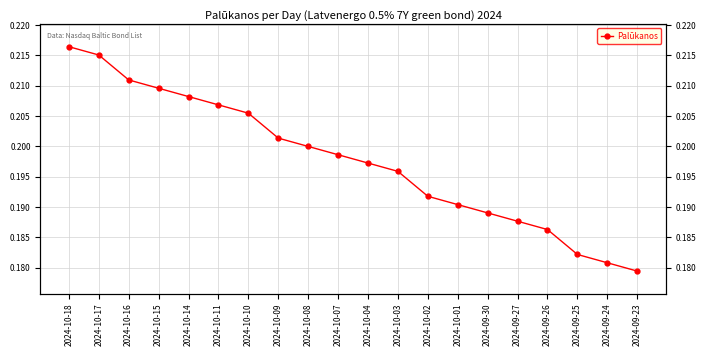

Count the values in the range 0 to 1.

20